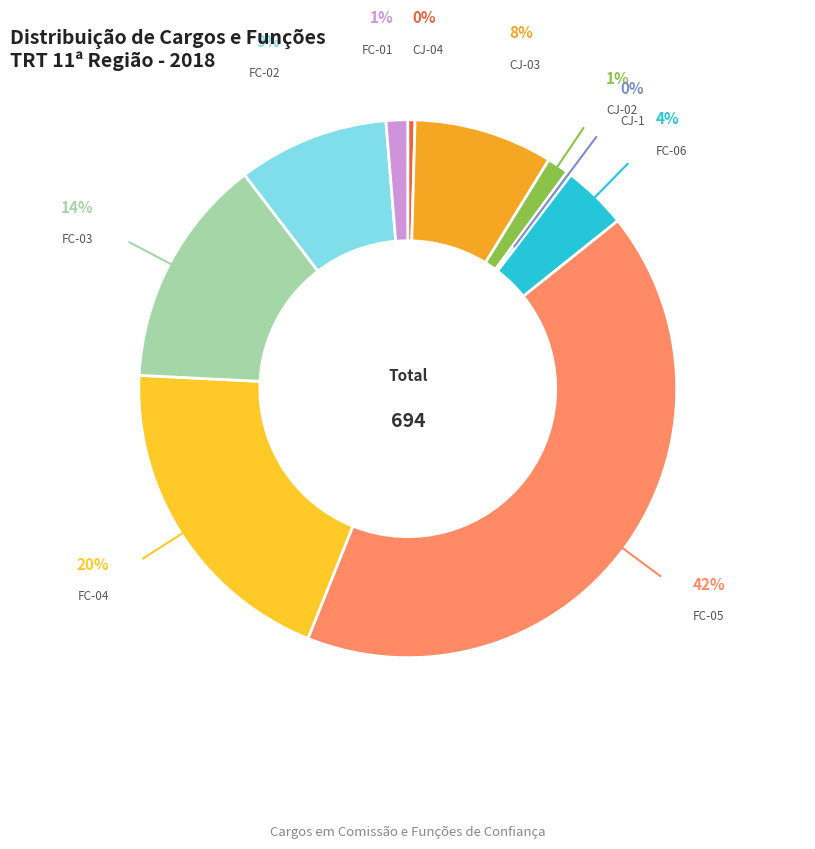

What is the ratio of the value at CJ-03 to the value at FC-04?

0.4